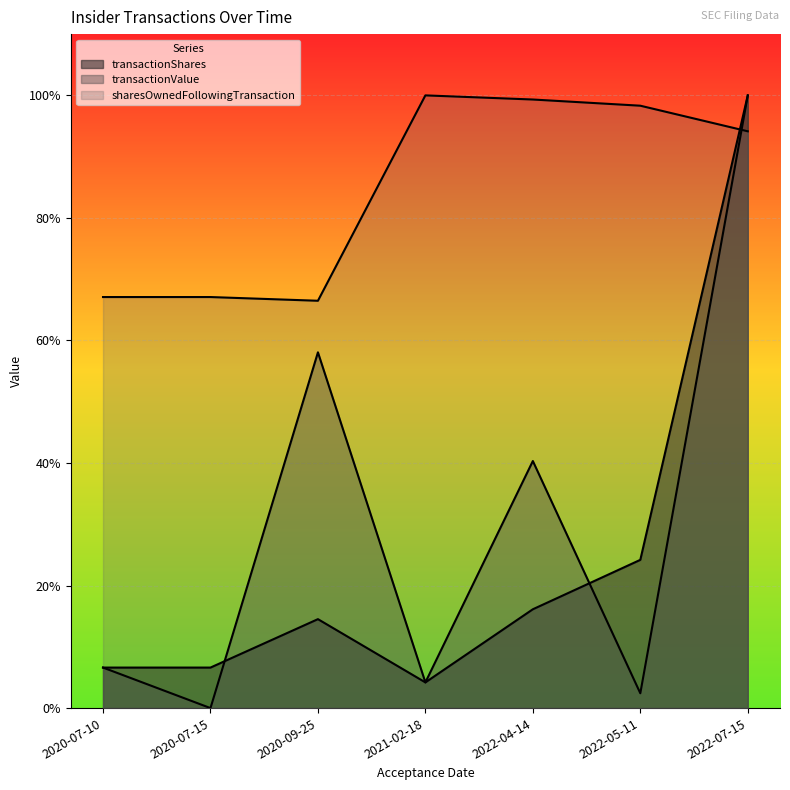

Which category has the lowest value across all series?

2020-07-15